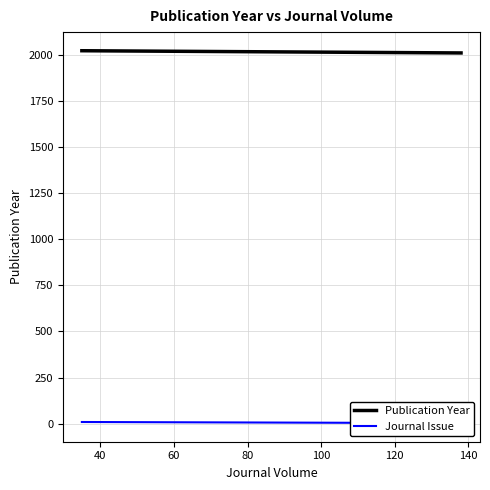

How many data points does each series have?

4